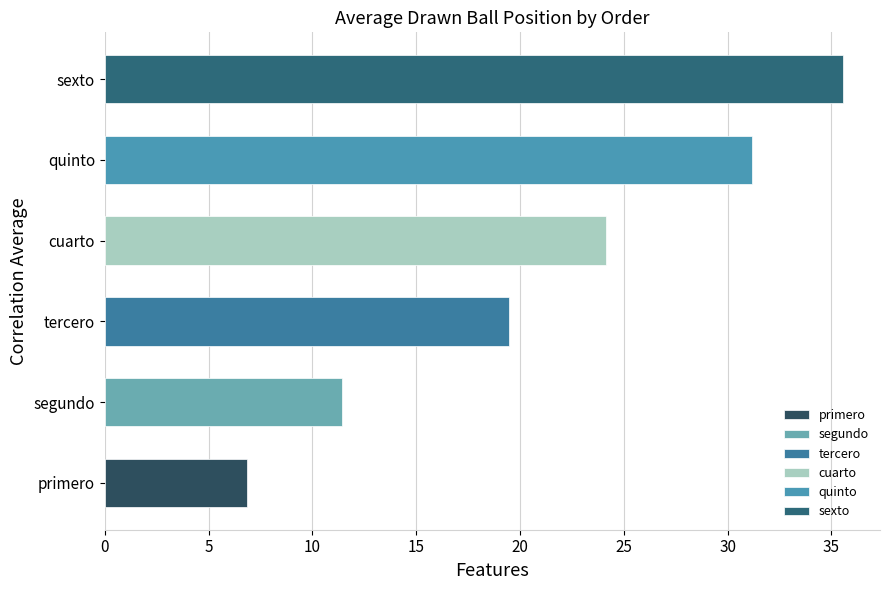

Does the chart contain any negative values?

No